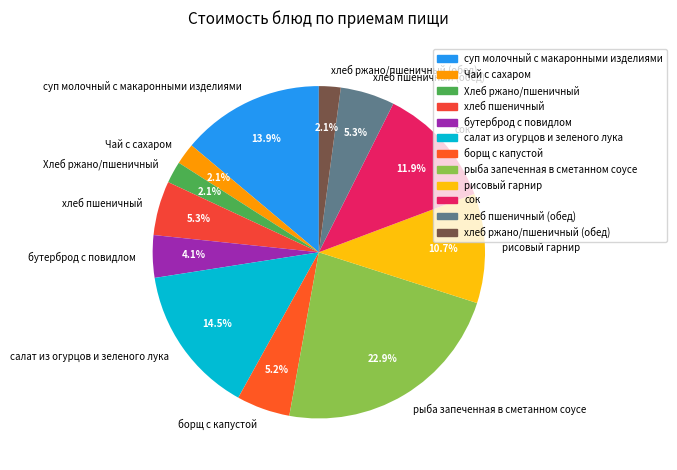

Which category has the biggest portion of the pie?

рыба запеченная в сметанном соусе